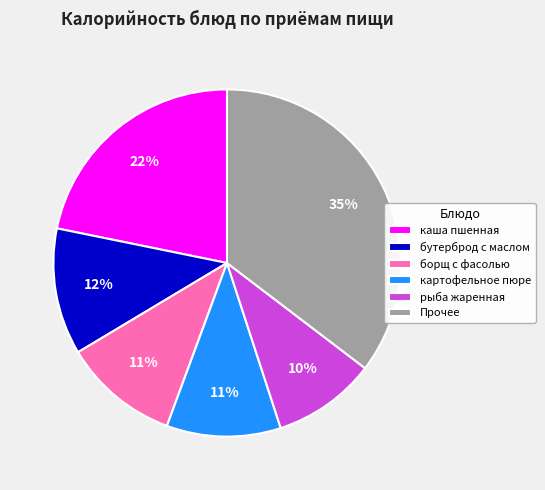

To the nearest percent, what portion does борщ с фасолью represent?

11%